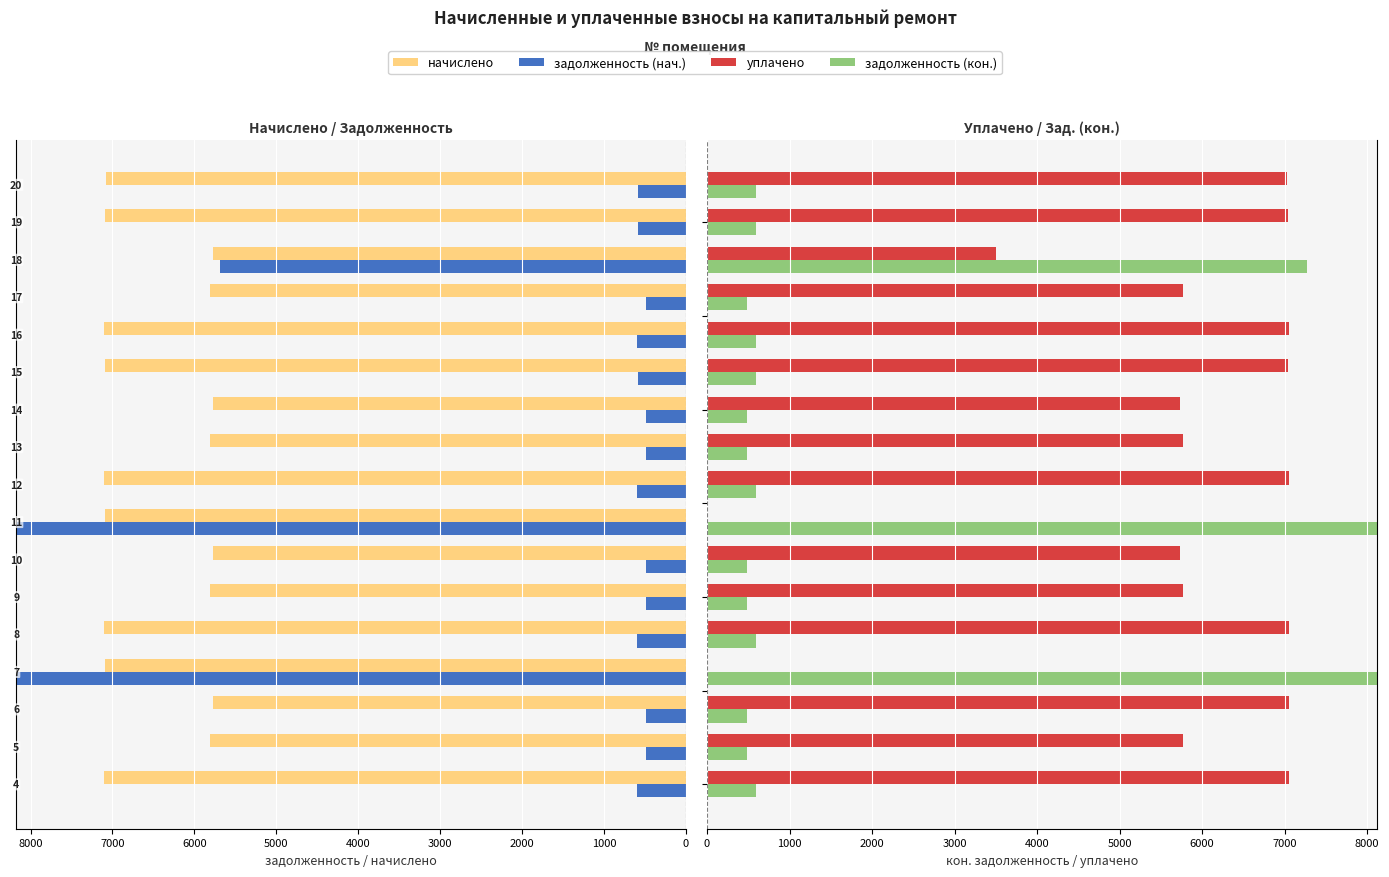

How many data points in начислено are above 7075?

9